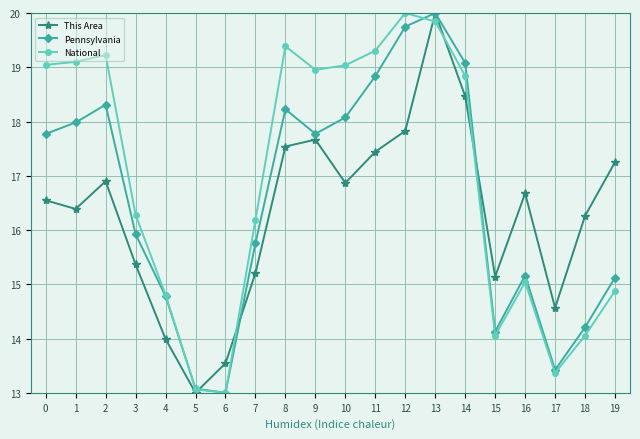

Is this an area chart (filled region under the line)?

No